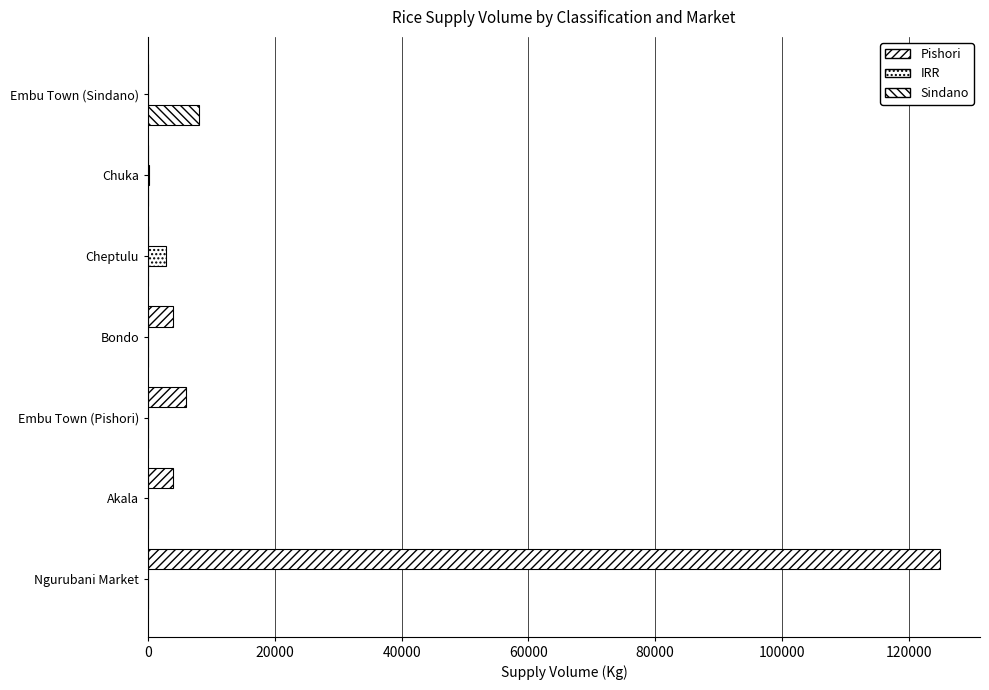

Count the number of categories in the chart.

7